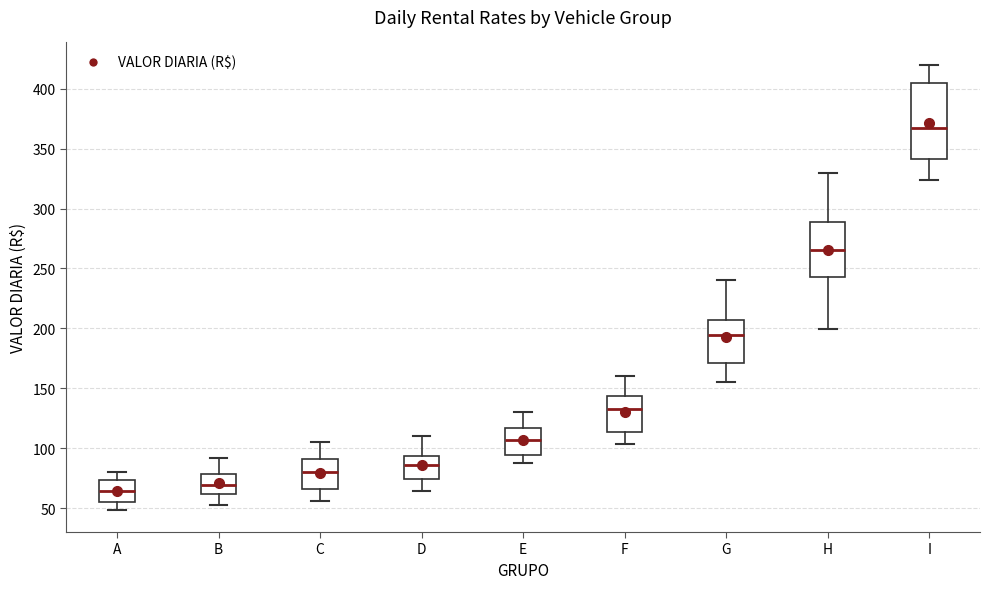

Reading left to right, transcribe this box plot: for each box, give where its median line is, the range the box spans, and where its two whiskers end, as read against the y-axis. The values are not printed on the chart, so give them approximately, as read against the axis.

A: median 65, box 55 to 75, whiskers 50 to 80
B: median 70, box 60 to 80, whiskers 55 to 90
C: median 80, box 65 to 90, whiskers 55 to 105
D: median 85, box 75 to 95, whiskers 65 to 110
E: median 105, box 95 to 115, whiskers 90 to 130
F: median 130, box 115 to 145, whiskers 105 to 160
G: median 195, box 170 to 205, whiskers 155 to 240
H: median 265, box 245 to 290, whiskers 200 to 330
I: median 365, box 340 to 405, whiskers 325 to 420